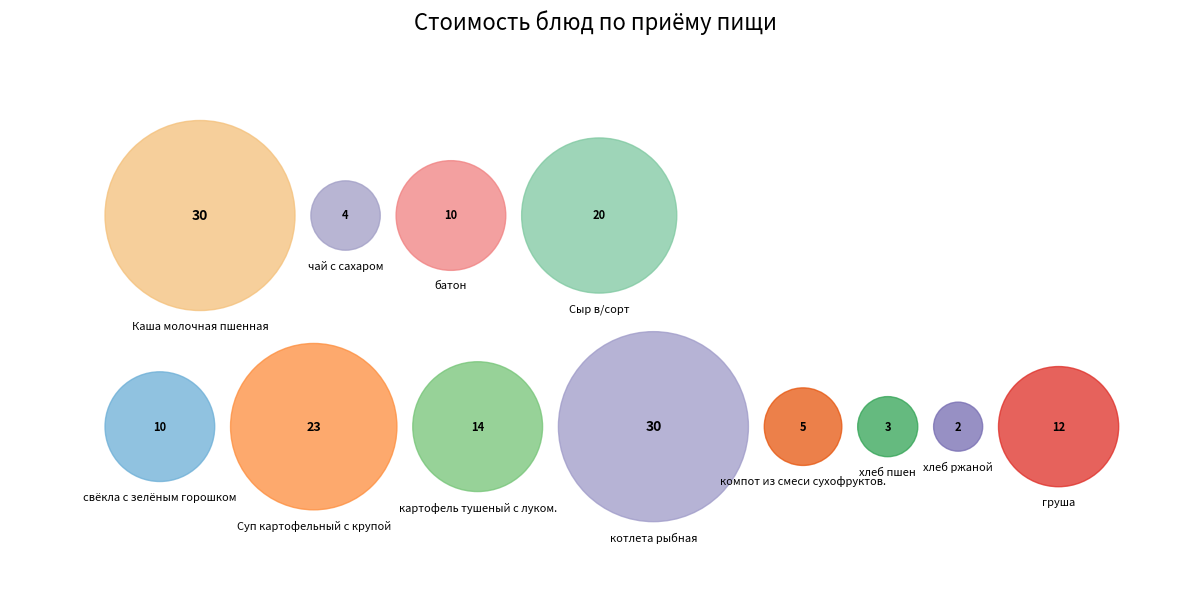

To the nearest percent, what is the difference between the груша and компот из смеси сухофруктов. slice percentages?

4%